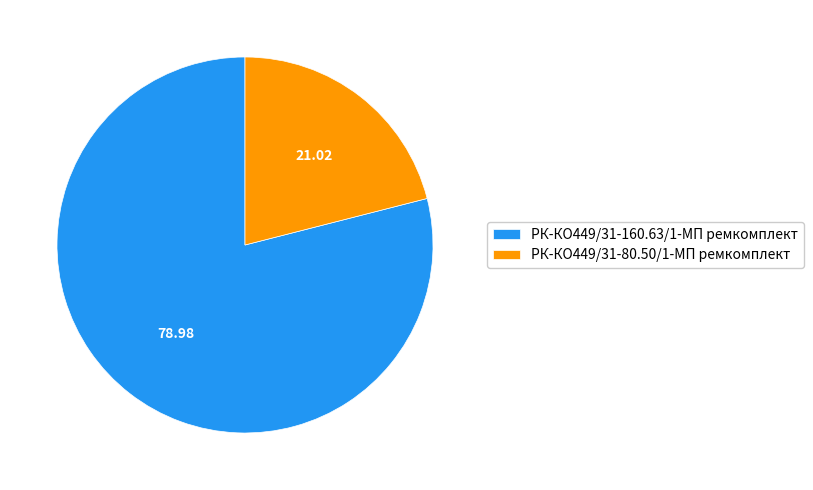

Between РК-КО449/31-160.63/1-МП ремкомплект and РК-КО449/31-80.50/1-МП ремкомплект, which is larger?

РК-КО449/31-160.63/1-МП ремкомплект